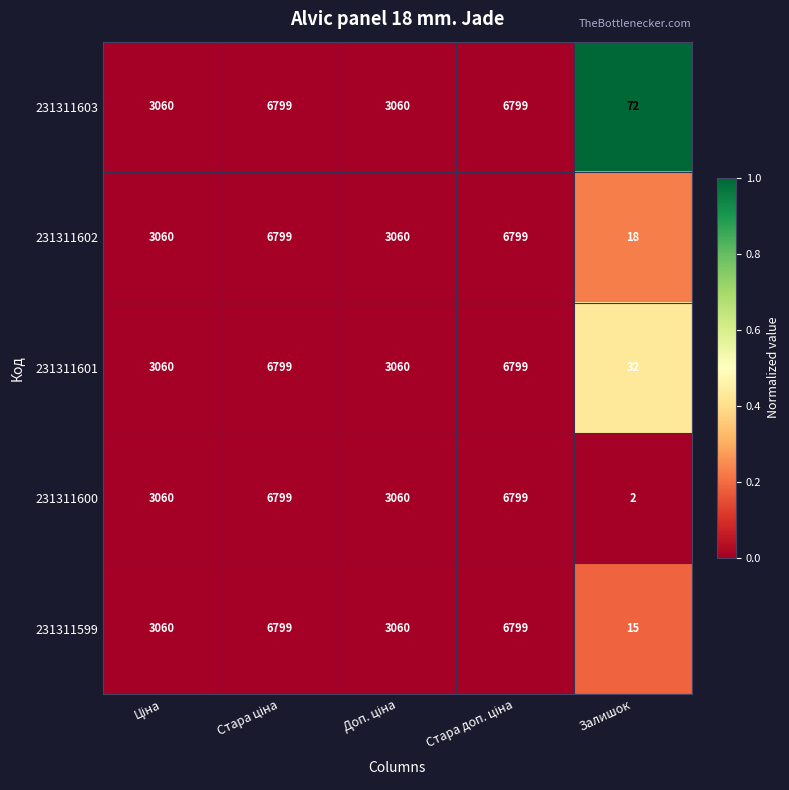

Rank the series at Залишок from lowest to highest value.

231311600, 231311599, 231311602, 231311601, 231311603